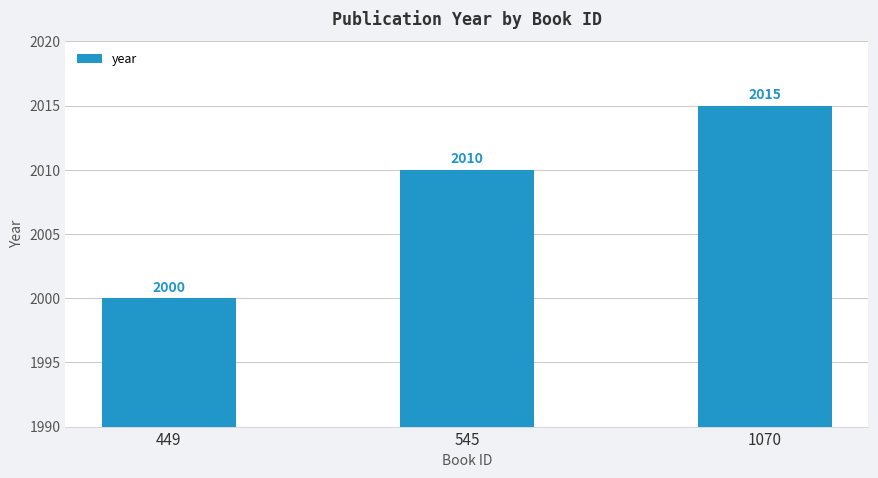

What is the ratio of the value at 449 to the value at 1070?

1.0